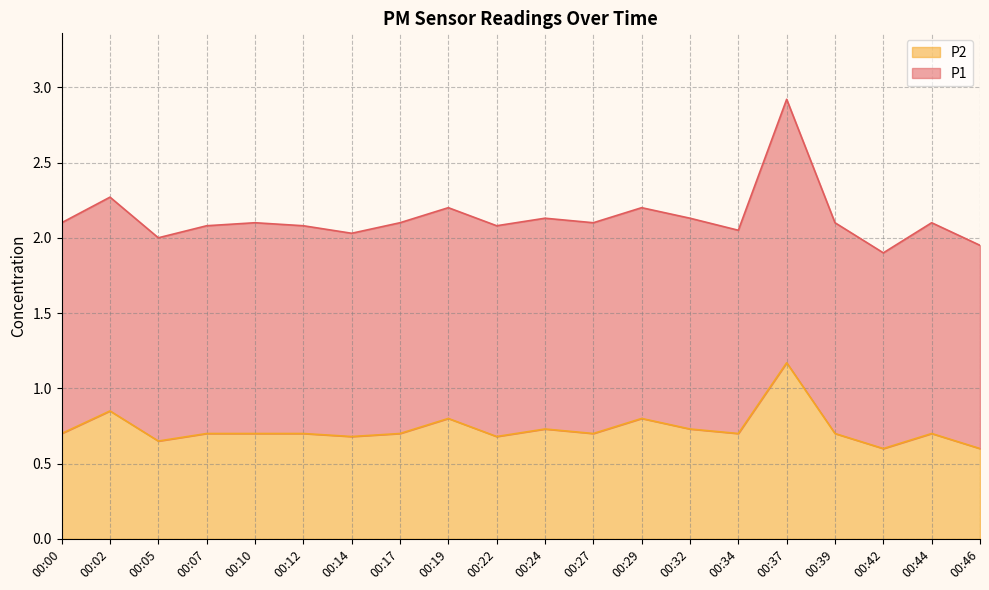

Which category has the highest value across all series?

00:37